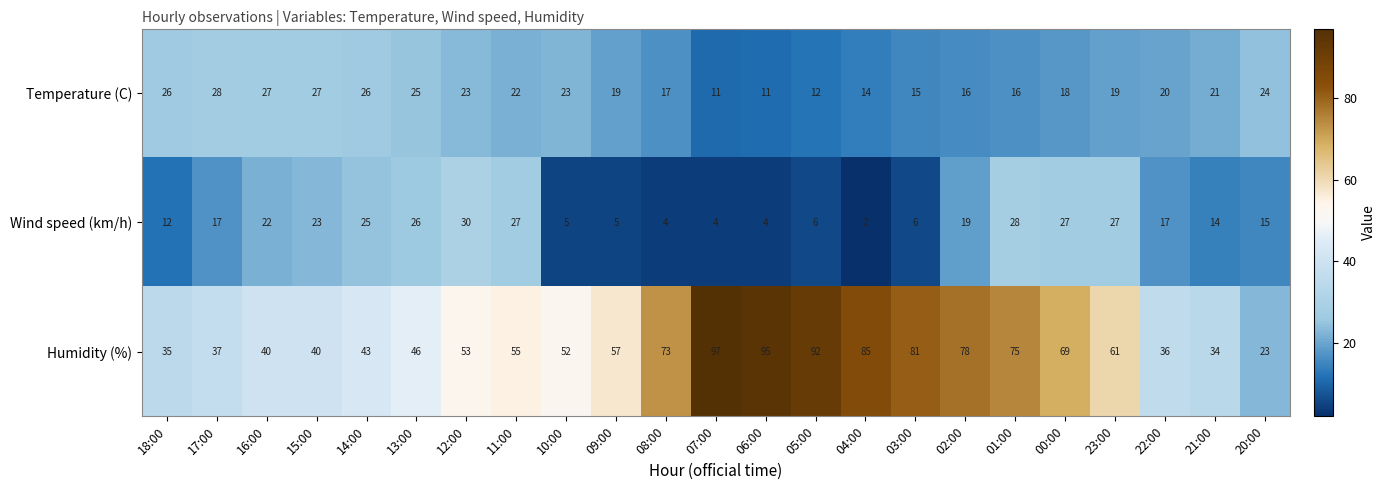

What is the approximate value of Wind speed (km/h) at 13:00?

26